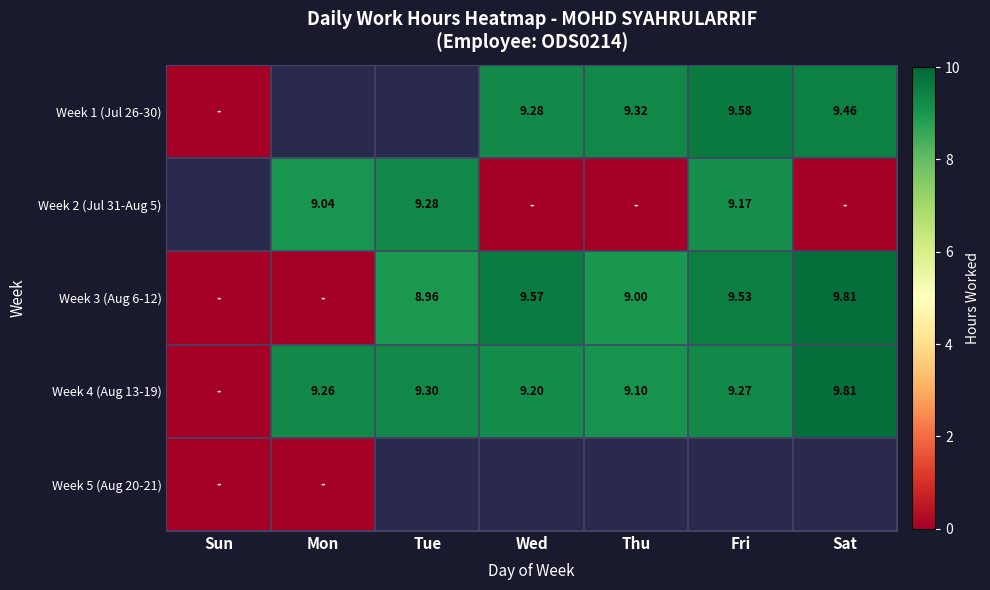

Which series has the largest total across all categories?

Week 4 (Aug 13-19)